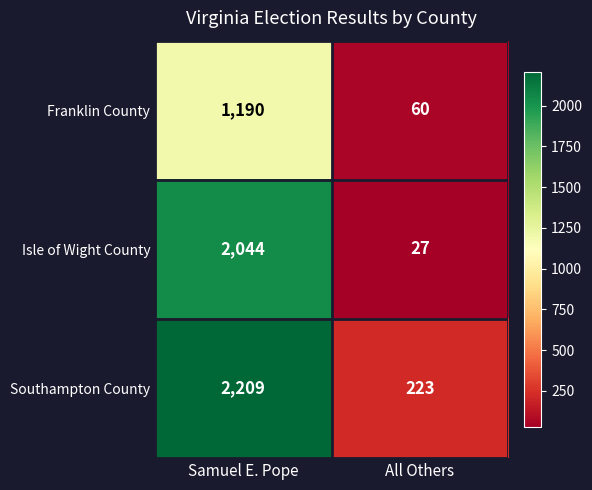

List the series in order of their peak value, lowest first.

Franklin County, Isle of Wight County, Southampton County